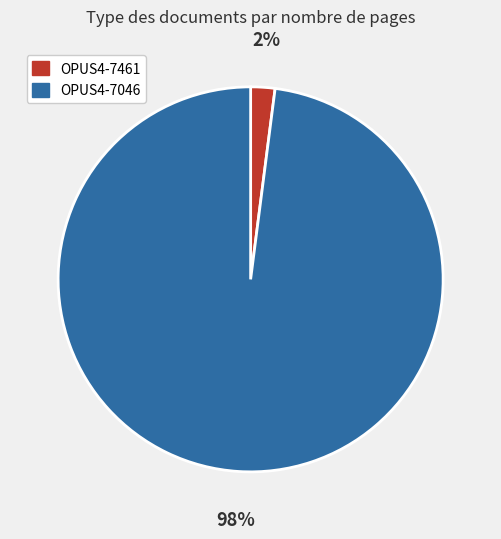

True or false: OPUS4-7461 accounts for 15% of the total.

False